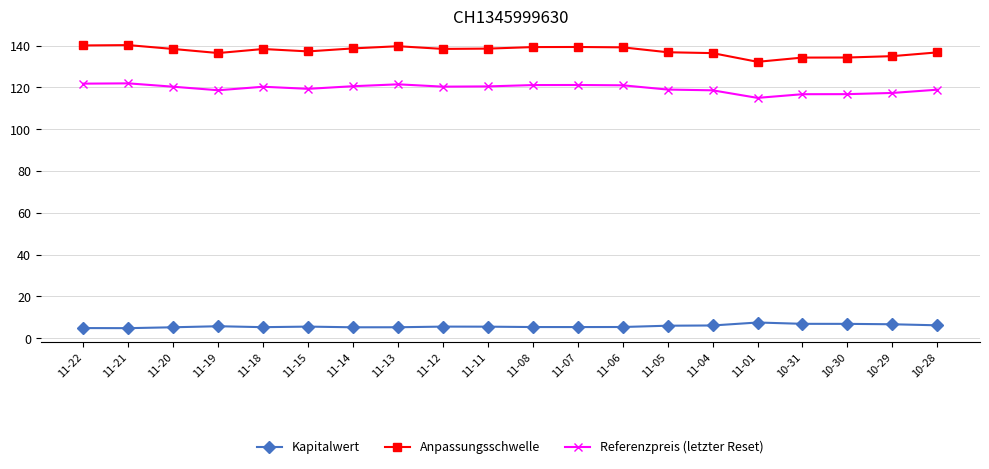

The Referenzpreis (letzter Reset) series shows 118.6 at 11-19. True or false?

True